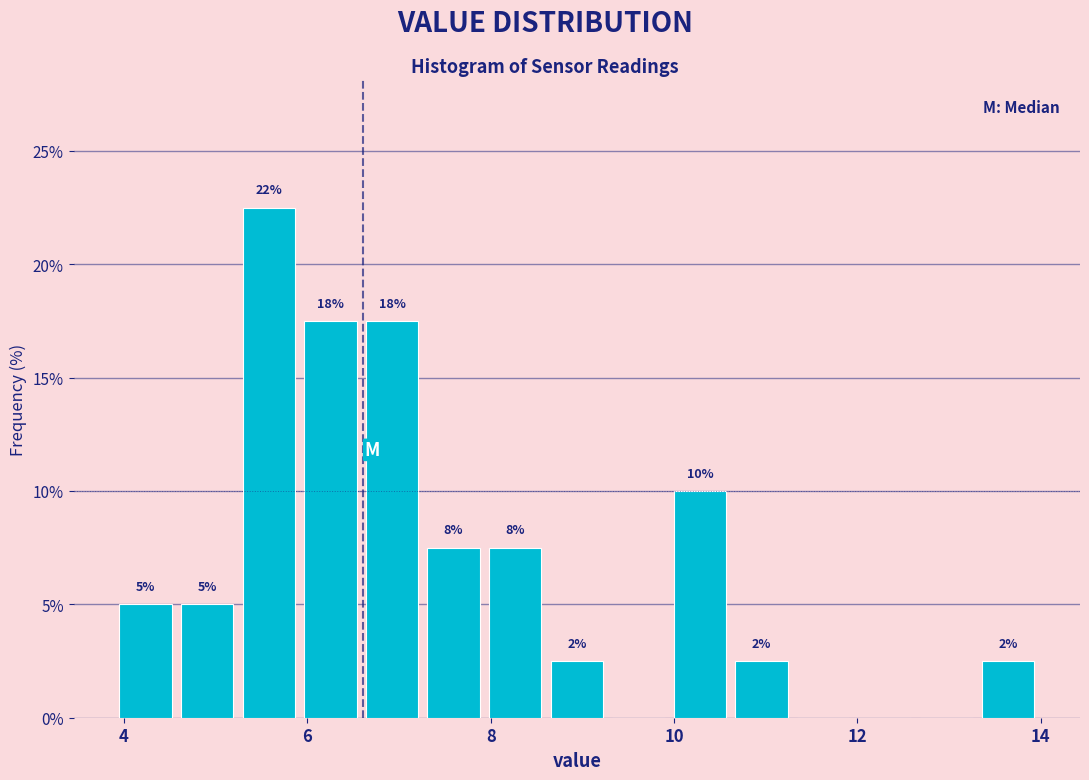

Read against the x-axis, roughly where is the centre of the tallest bar?

5.6